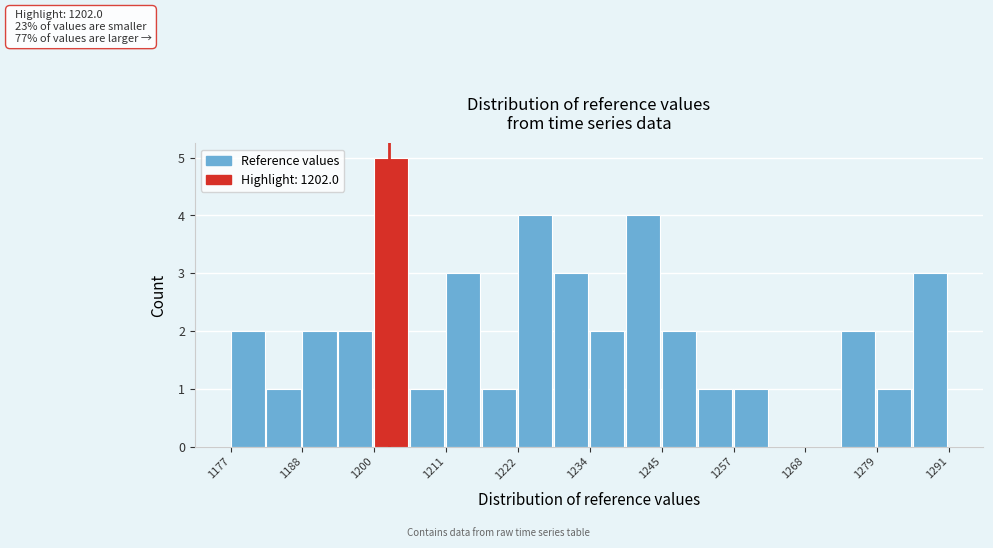

Read against the x-axis, roughly where is the centre of the tallest bar?

1202